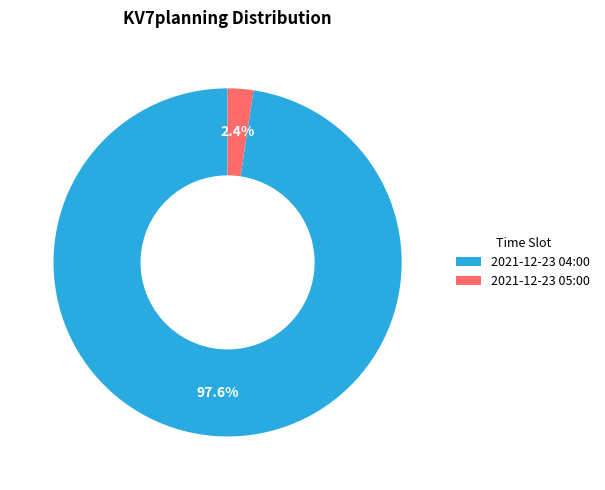

What percentage is the 2021-12-23 04:00 slice, to the nearest percent?

98%